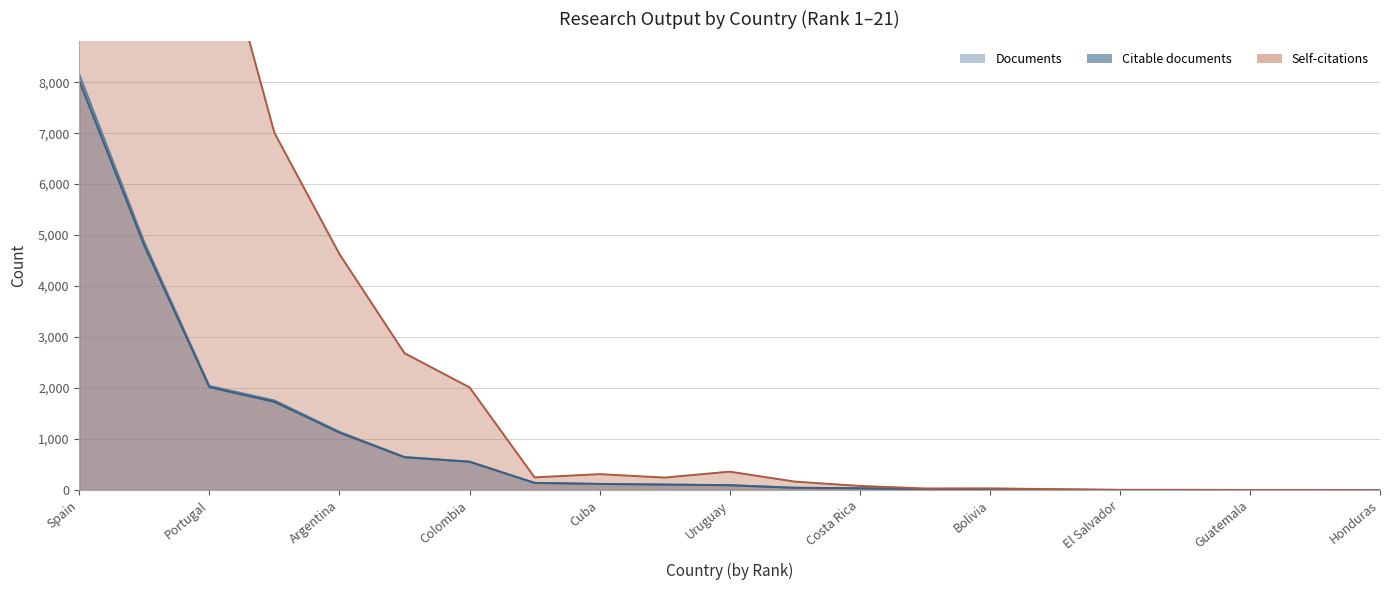

What is the maximum value shown in the chart?

57082